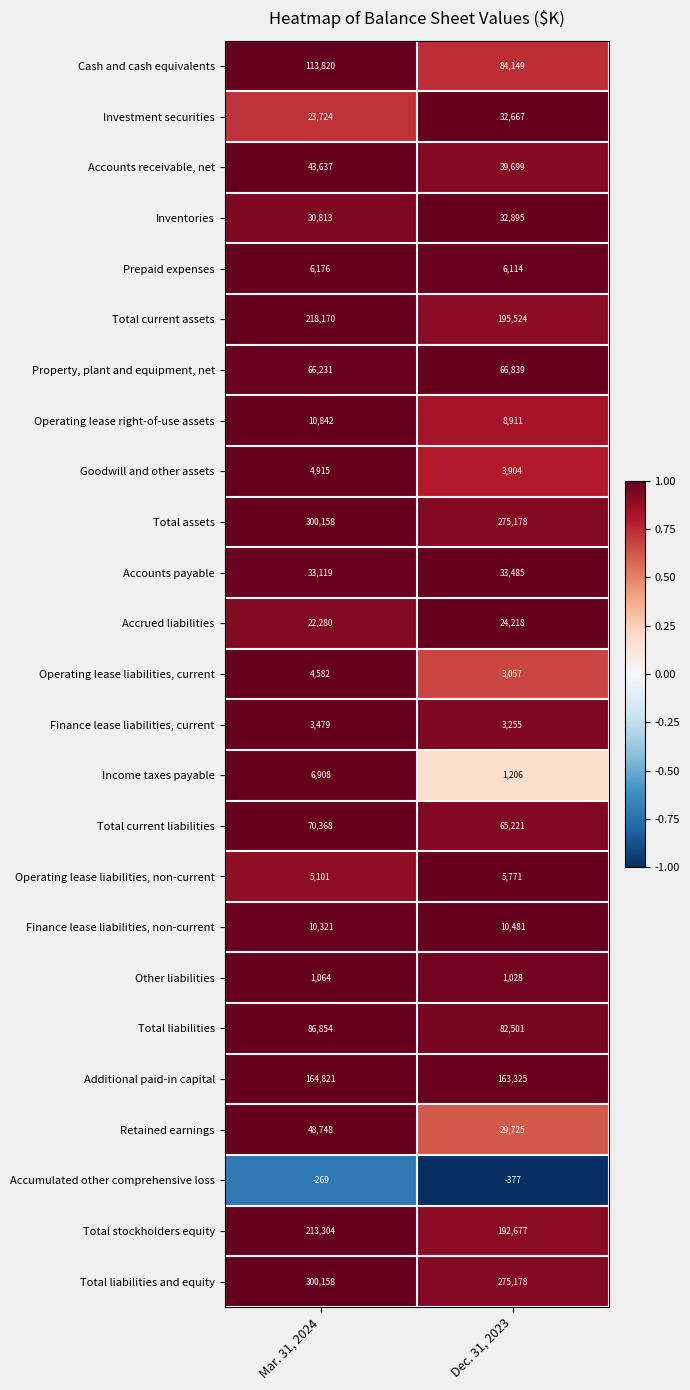

Which series changed the most between Mar. 31, 2024 and Dec. 31, 2023?

Cash and cash equivalents